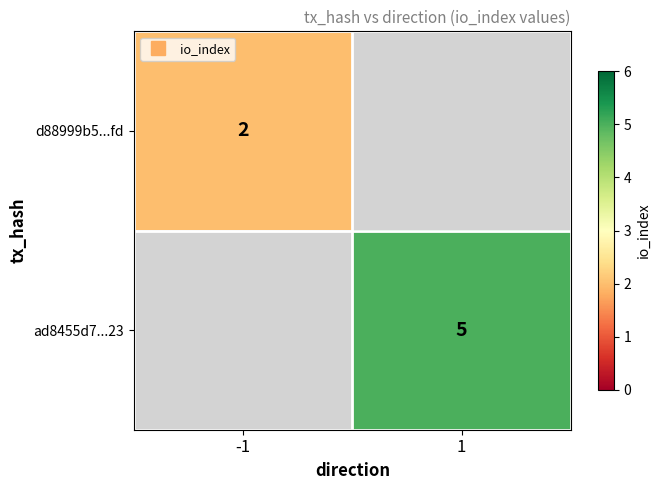

Rank the series by their maximum value, from lowest to highest.

d88999b5...fd, ad8455d7...23